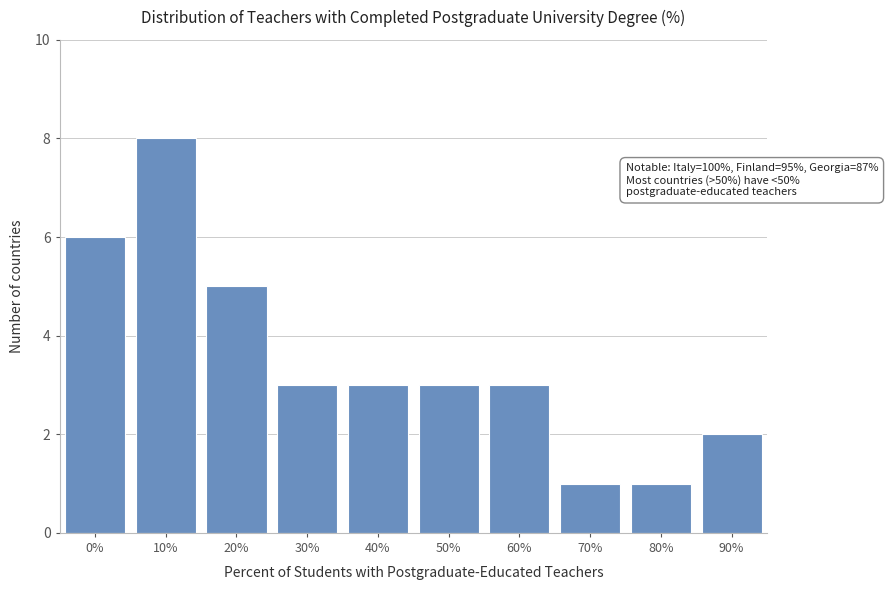

Reading left to right, what are all the values shown in this chart?

6	8	5	3	3	3	3	1	1	2